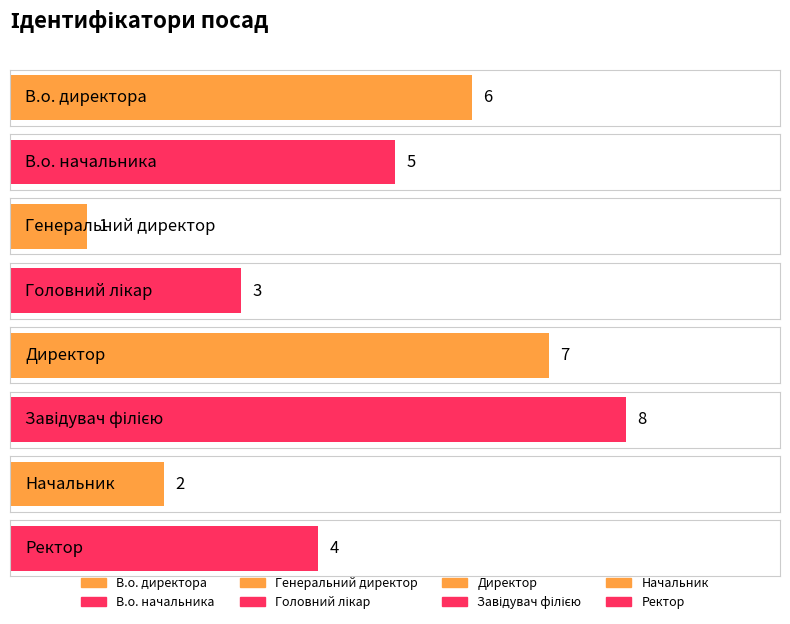

Where is the data nearest to the value 4?

Ректор